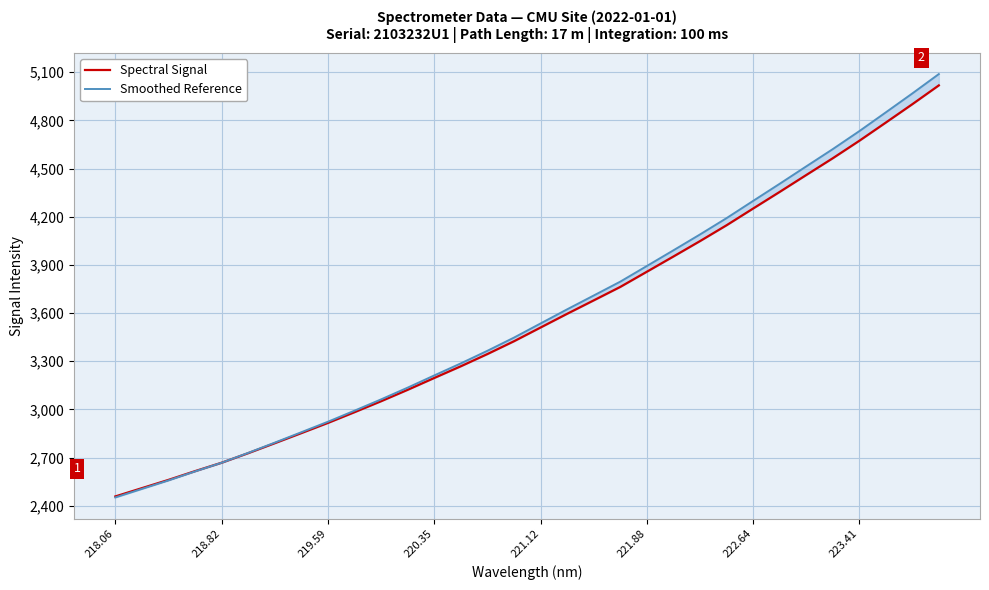

The value of Spectral Signal at 218.06 is 2457.8. True or false?

True